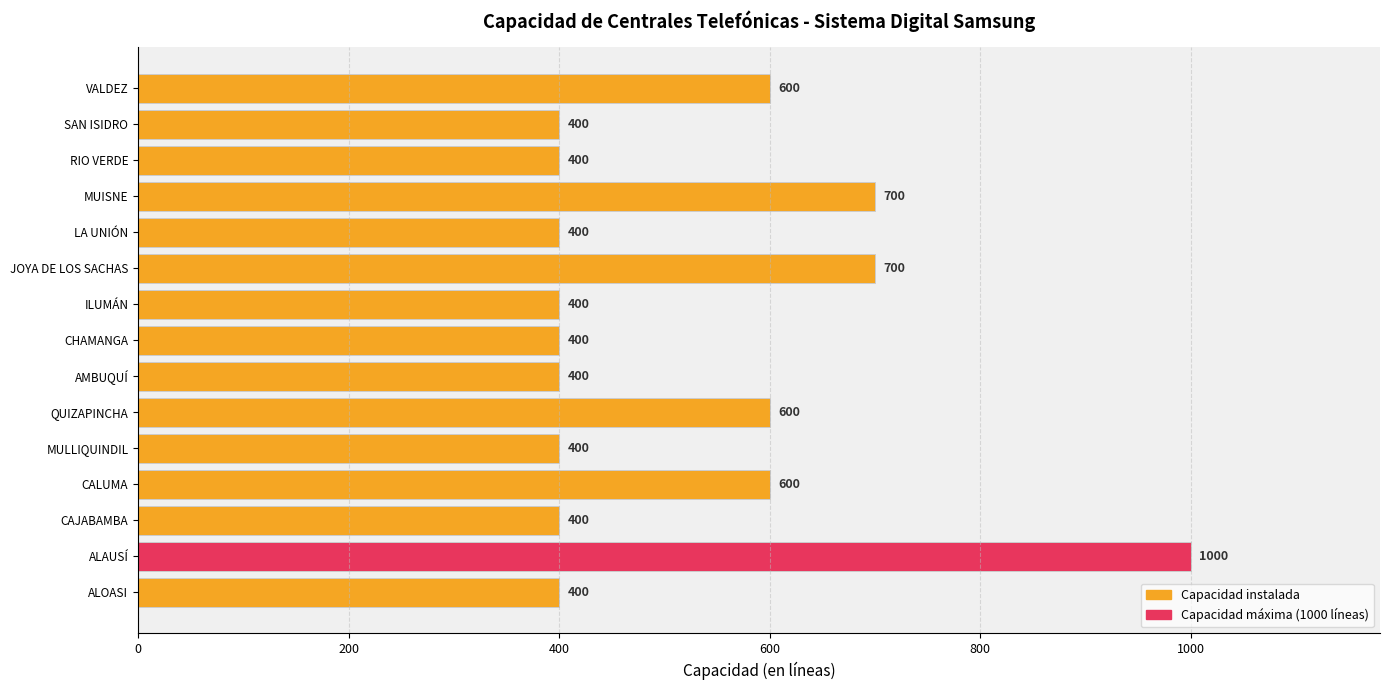

What is the greatest value displayed?

1000